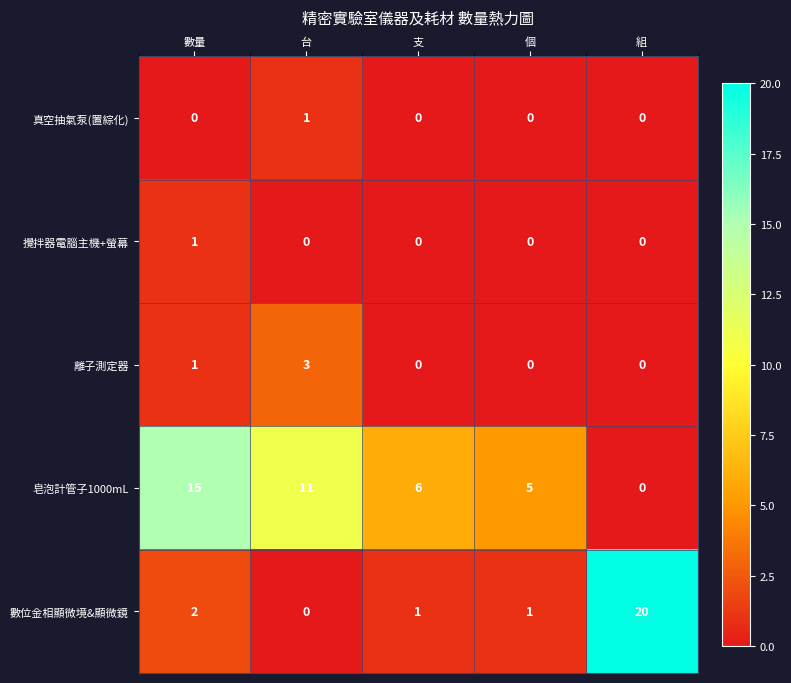

What is the difference between the maximum and second lowest values in the 離子測定器 series?

3